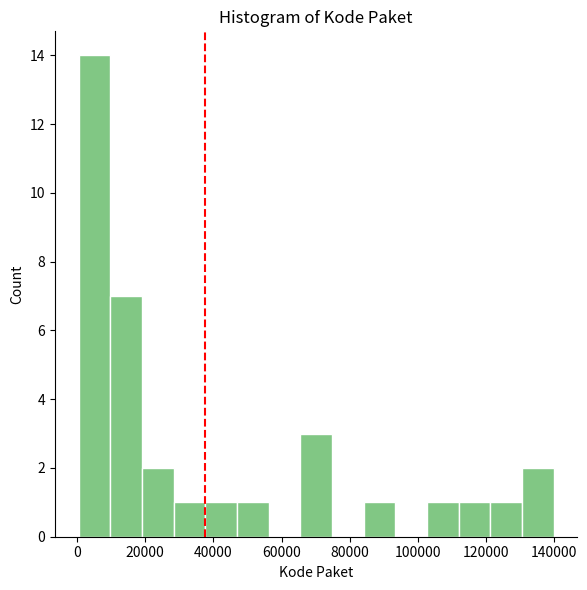

What is the height of the bar covering 38000 to 46000 on the x-axis? Neither the bar edges nor the heights are printed on the chart, so give them approximately, as read against the axes.

1